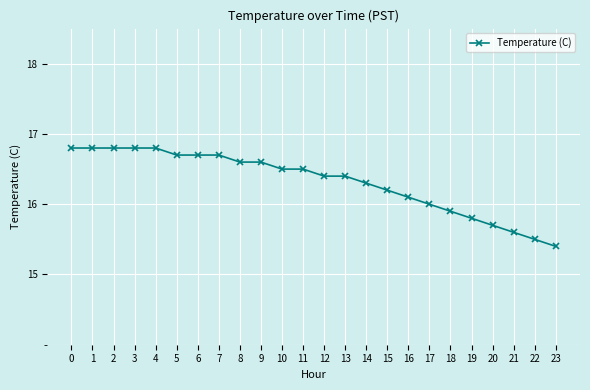

What value does the data have at 7?

16.7